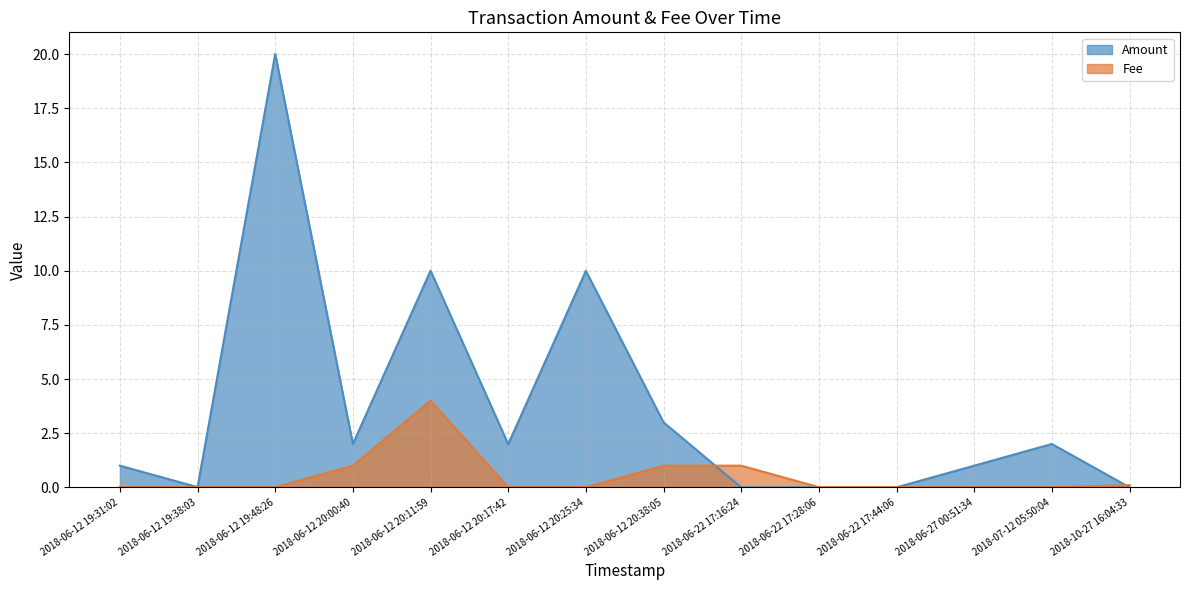

Where is the first local maximum for Amount?

2018-06-12 19:48:26